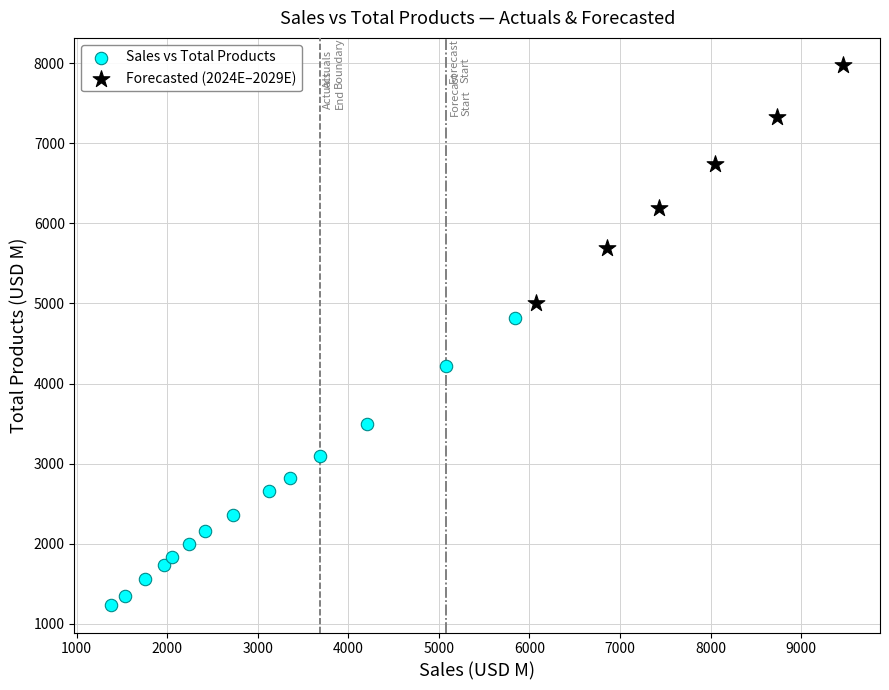

Which series contains the highest Y value?

Forecasted (2024E–2029E)